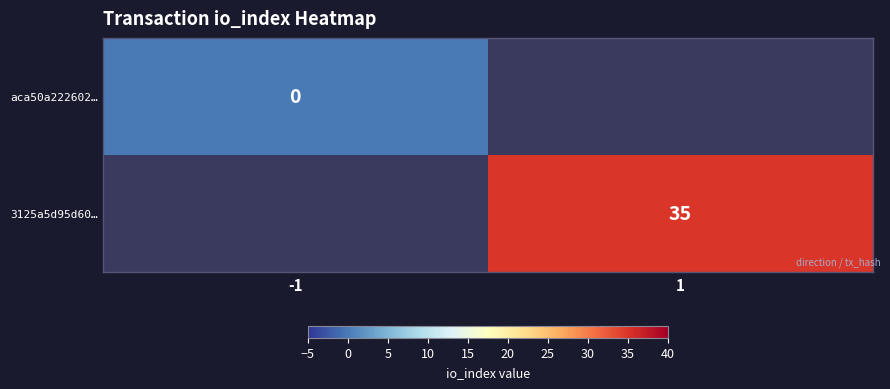

Is it true that 3125a5d95d60… equals 56 at 1?

False